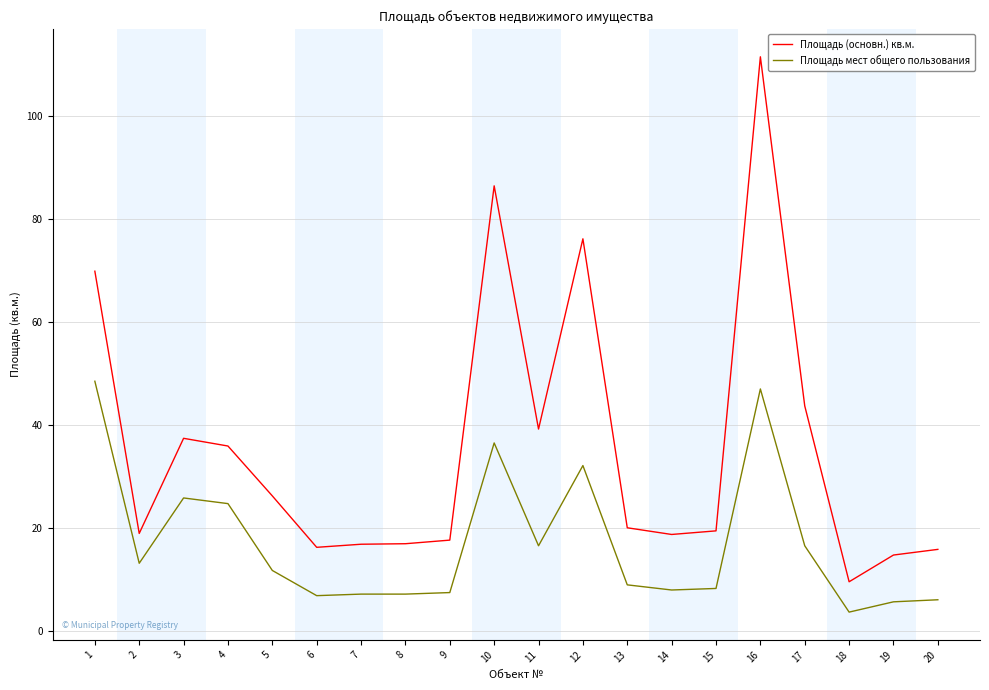

What is the spread (max minus min) of values at 12?

44.1